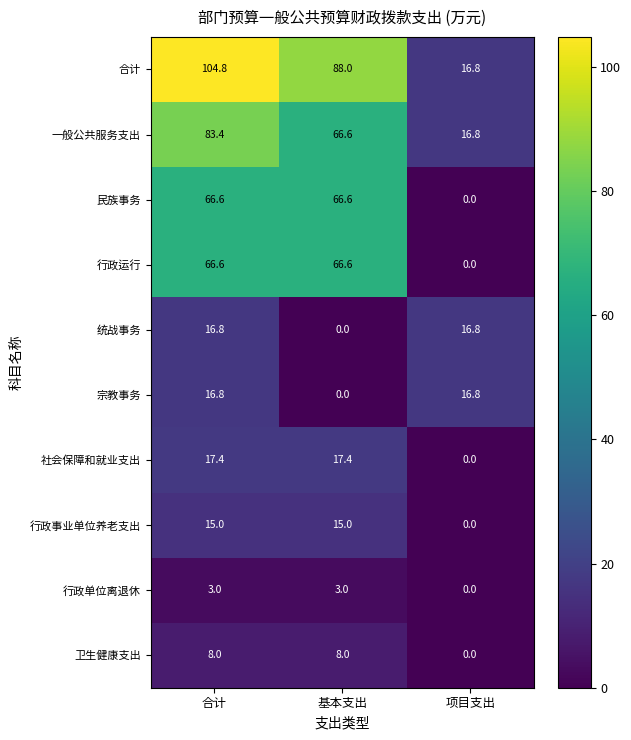

At how many categories does at least one series exceed 2?

3